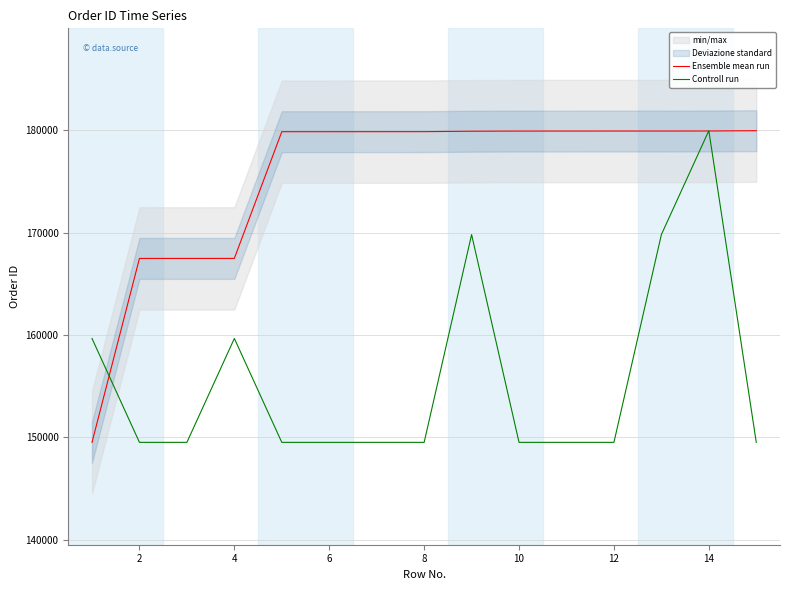

True or false: Controll run and Ensemble mean run intersect in this chart.

True